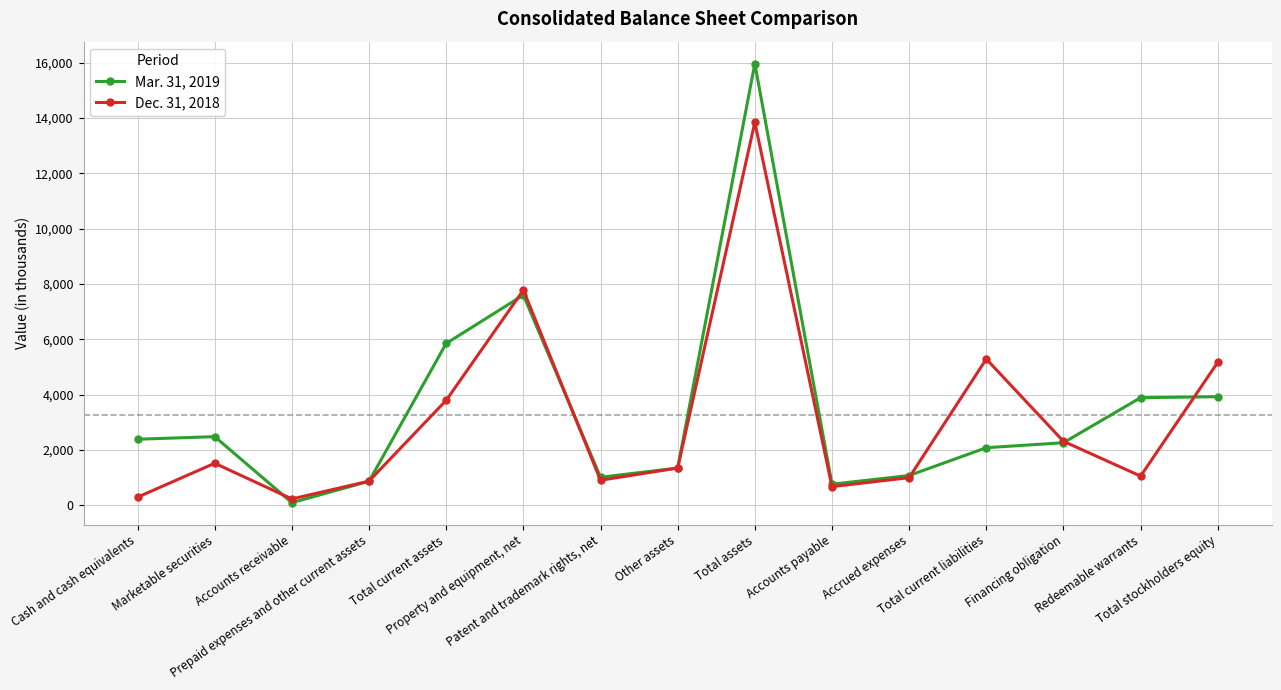

How many lines are shown in the chart?

2